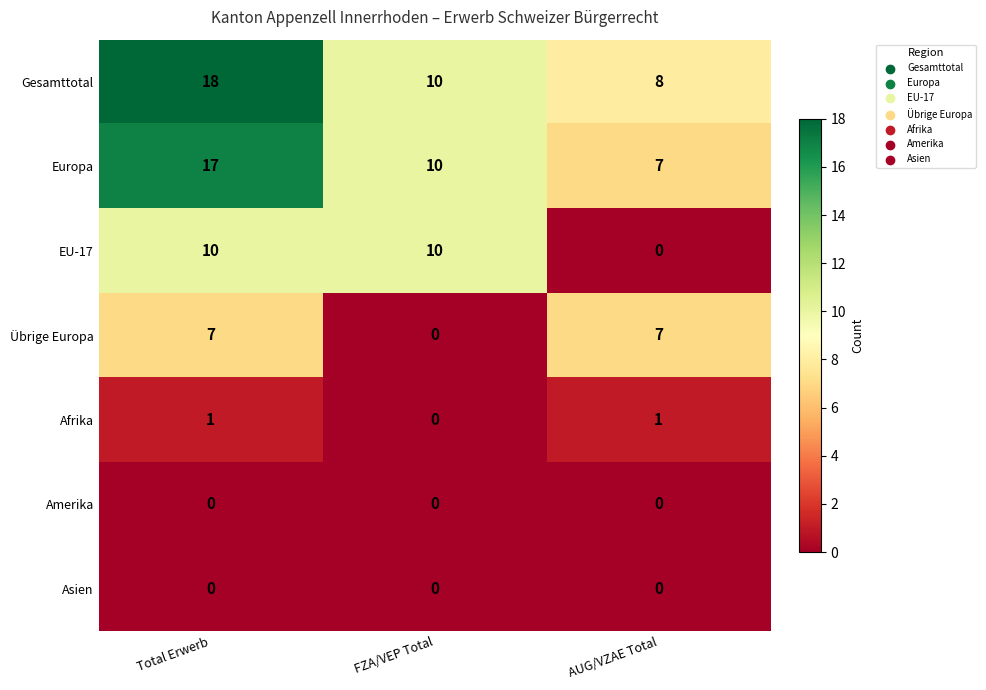

What is the sum of the Übrige Europa values at Total Erwerb and AUG/VZAE Total?

14